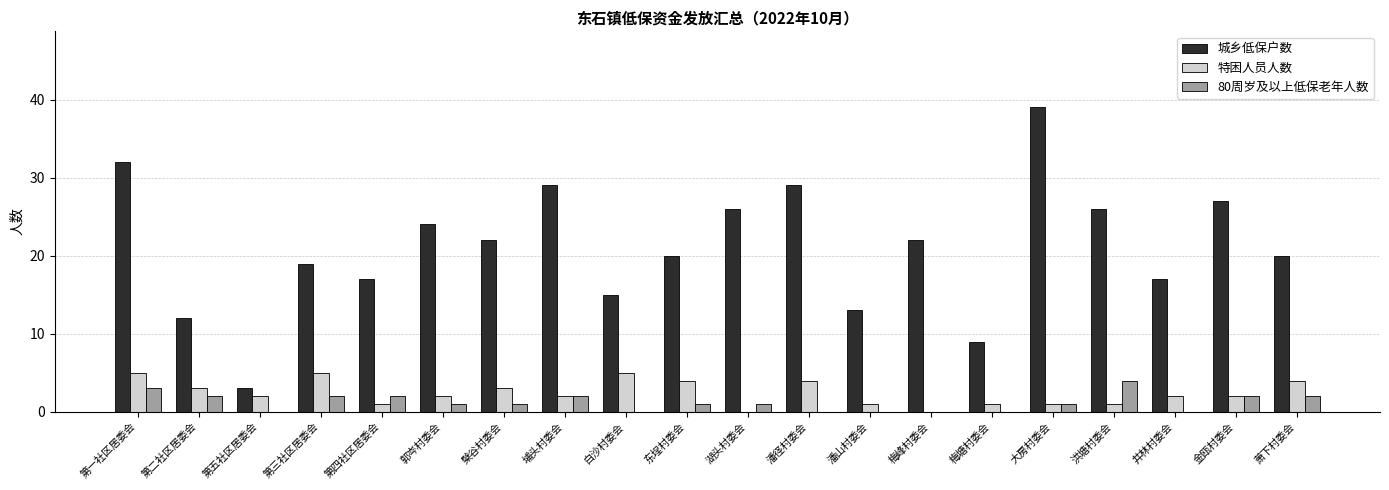

What is the difference between the 特困人员人数 values at 第三社区居委会 and 第五社区居委会?

3